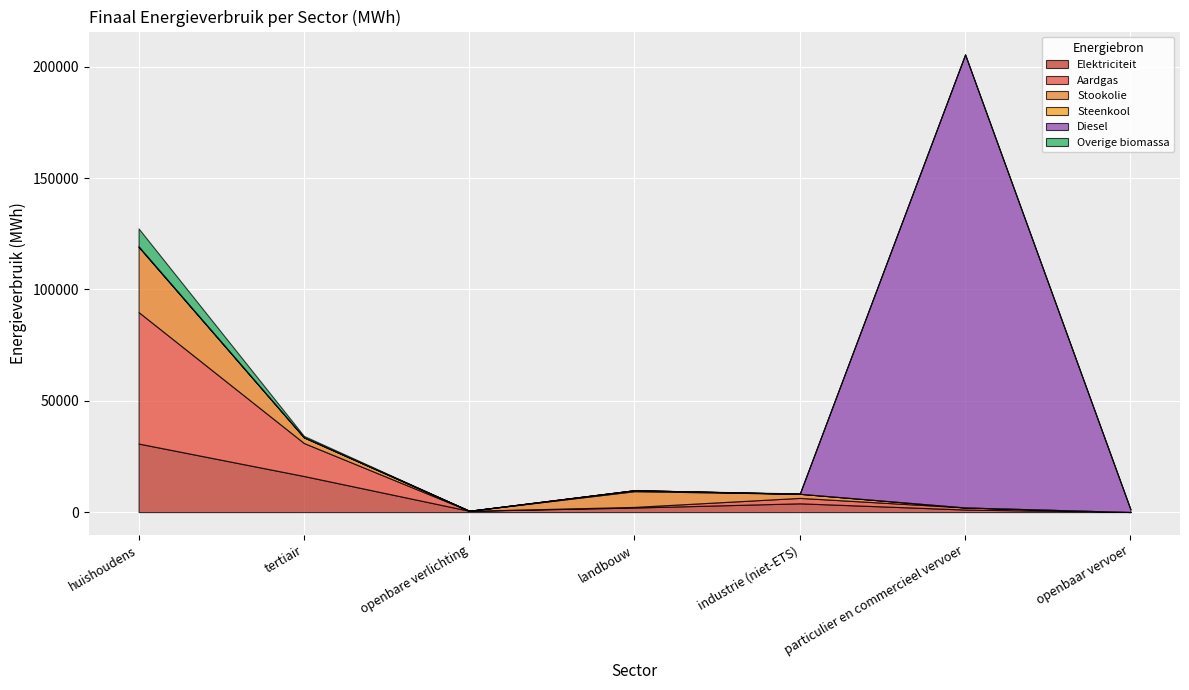

How many interior local valleys does the Aardgas series have?

1